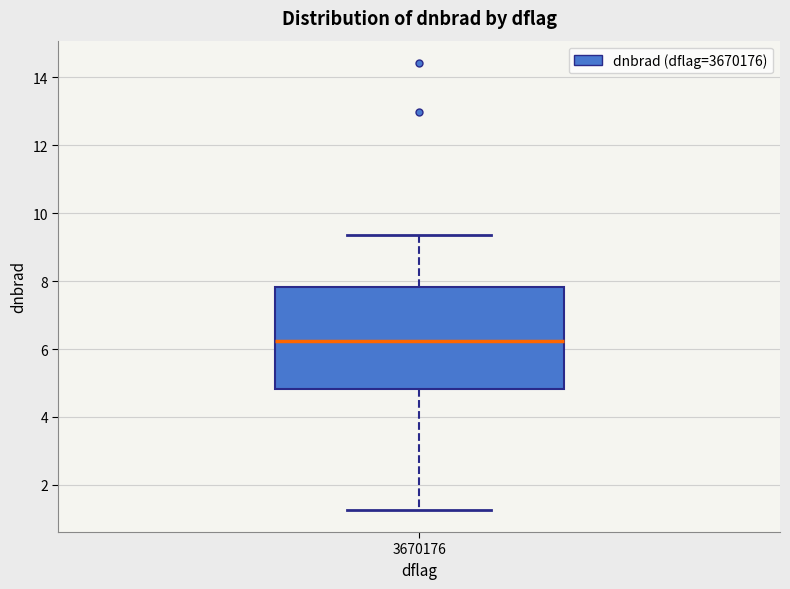

Transcribe this box plot: give where the median line is, the range the box spans, and where the two whiskers end, as read against the y-axis. The values are not printed on the chart, so give them approximately, as read against the axis.

median 6.2, box 4.8 to 7.8, whiskers 1.2 to 9.4